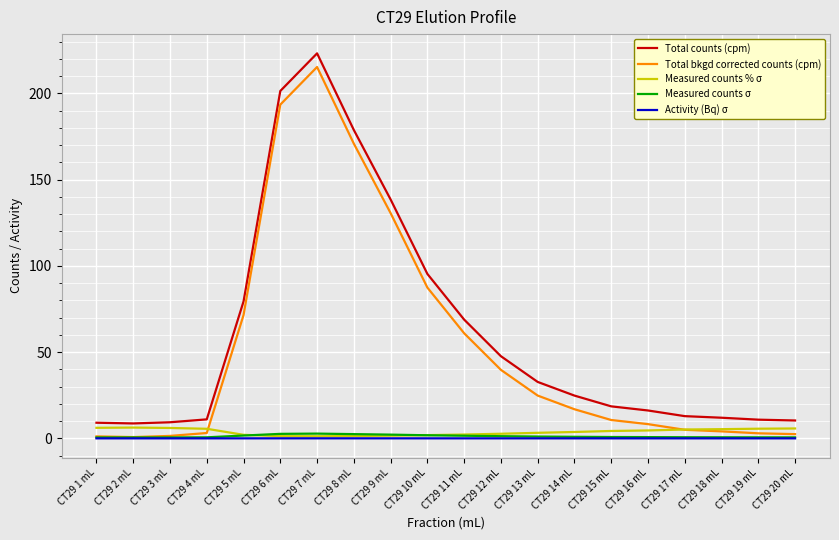

At which category is the sum across all series the highest?

CT29 7 mL